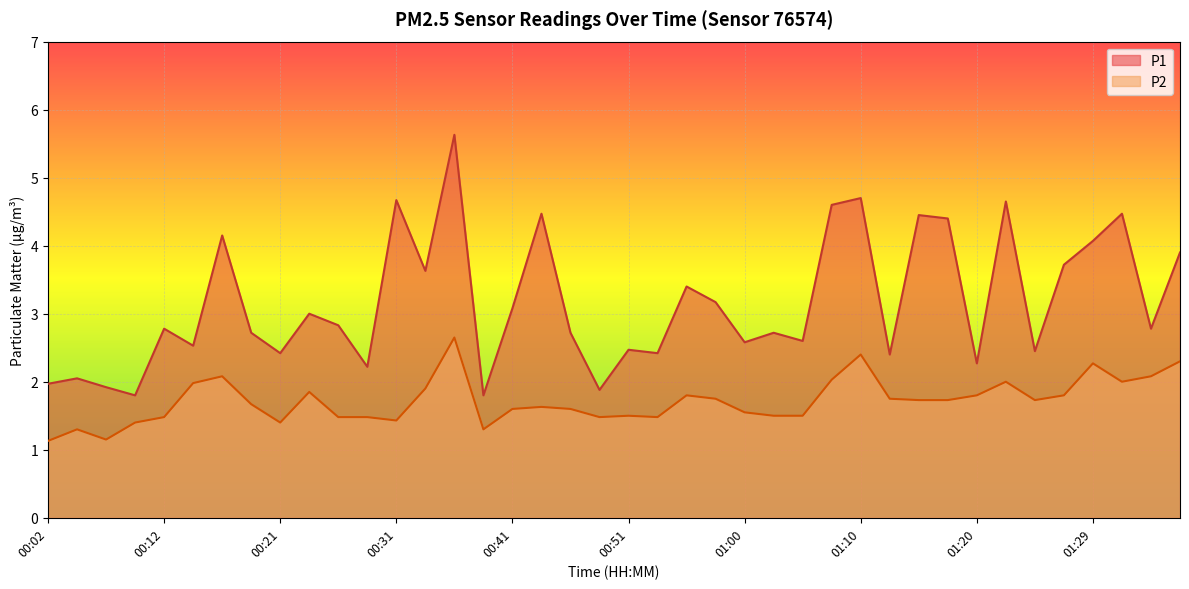

Reading left to right, transcribe all the data shown in this chart.

P1: 2.0	2.0	1.9	1.8	2.8	2.5	4.2	2.7	2.4	3.0	2.8	2.2	4.7	3.6	5.6	1.8	3.1	4.5	2.7	1.9	2.5	2.4	3.4	3.2	2.6	2.7	2.6	4.6	4.7	2.4	4.5	4.4	2.3	4.7	2.5	3.7	4.1	4.5	2.8	3.9
P2: 1.1	1.3	1.1	1.4	1.5	2.0	2.1	1.7	1.4	1.9	1.5	1.5	1.4	1.9	2.6	1.3	1.6	1.6	1.6	1.5	1.5	1.5	1.8	1.8	1.6	1.5	1.5	2.0	2.4	1.8	1.7	1.7	1.8	2.0	1.7	1.8	2.3	2.0	2.1	2.3